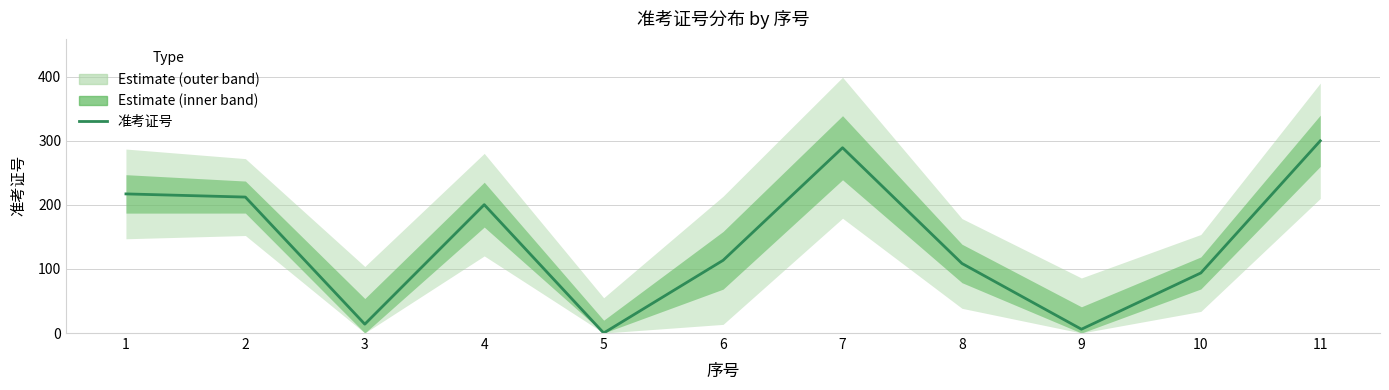

What is the value of the 8th point from the left?

108.6